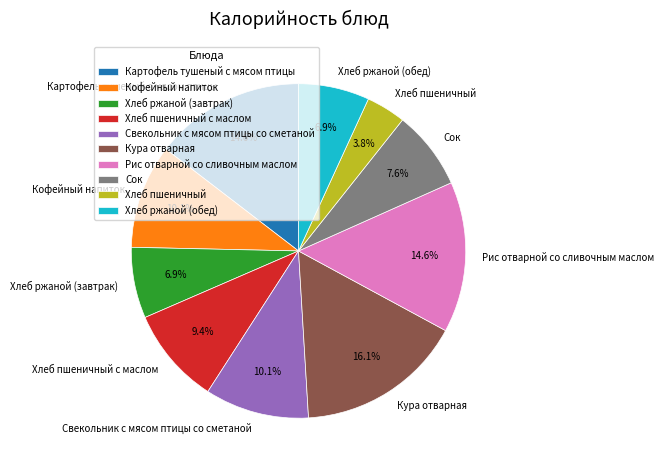

What percentage is the Свекольник с мясом птицы со сметаной slice, to the nearest percent?

10%